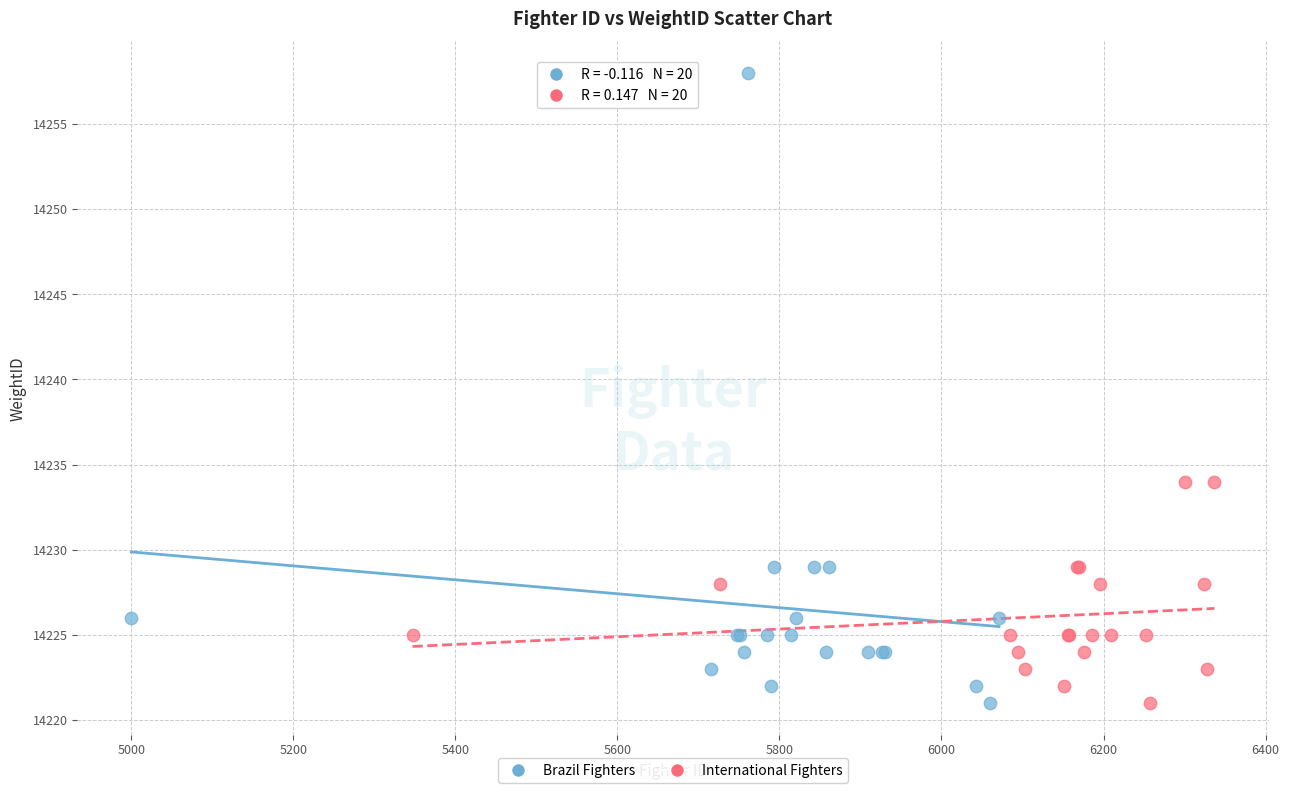

Which series has the largest Y range (max minus min)?

Brazil Fighters